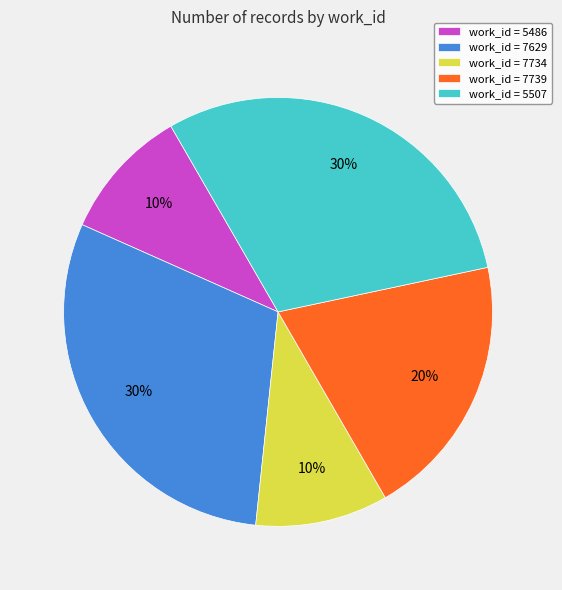

Is there any slice that represents more than half of the pie?

No